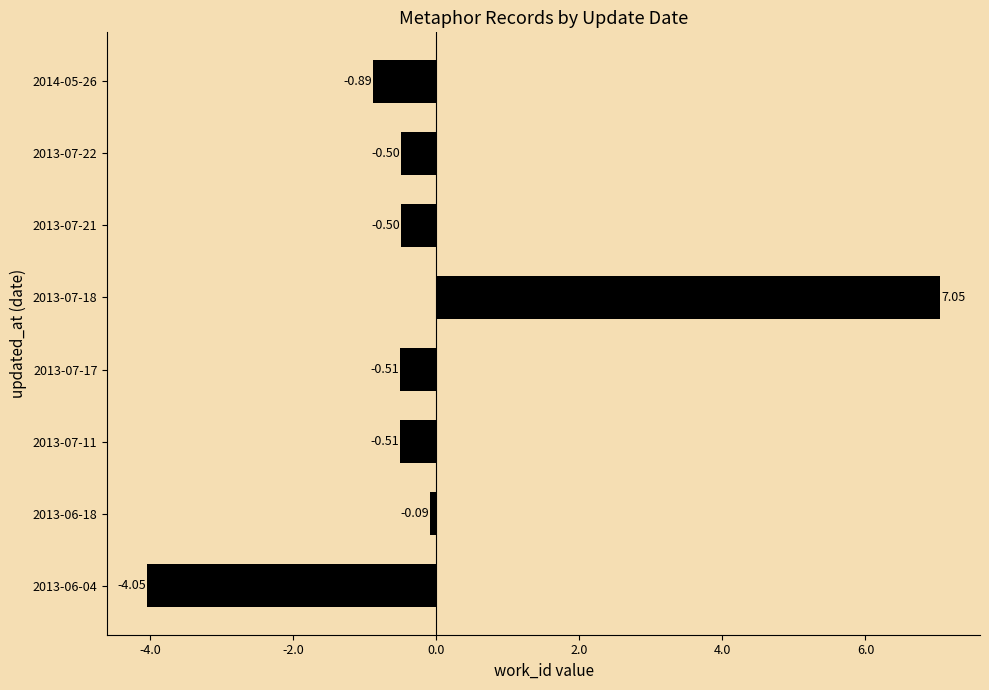

Where is the data nearest to the value 1?

2013-06-18